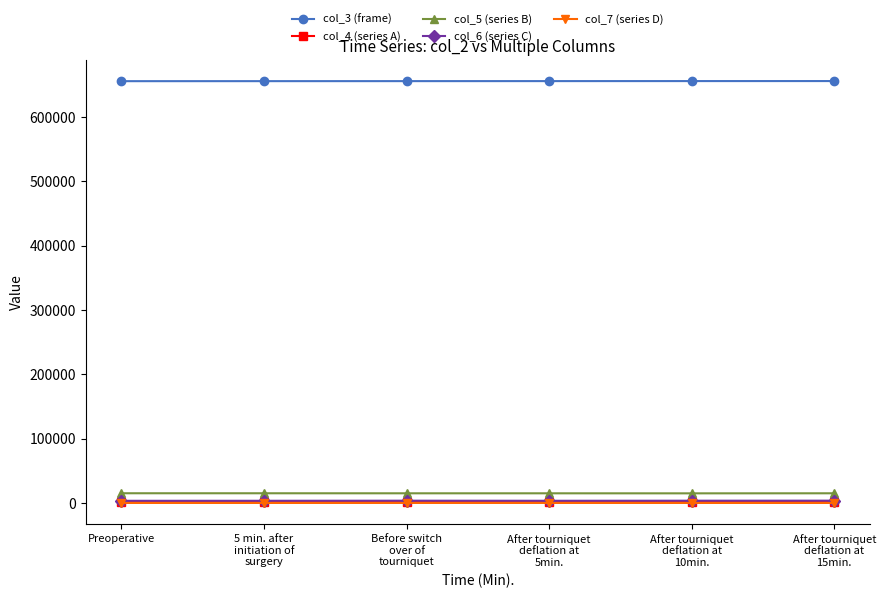

At which label does col_4 (series A) first exceed 1525?

Preoperative